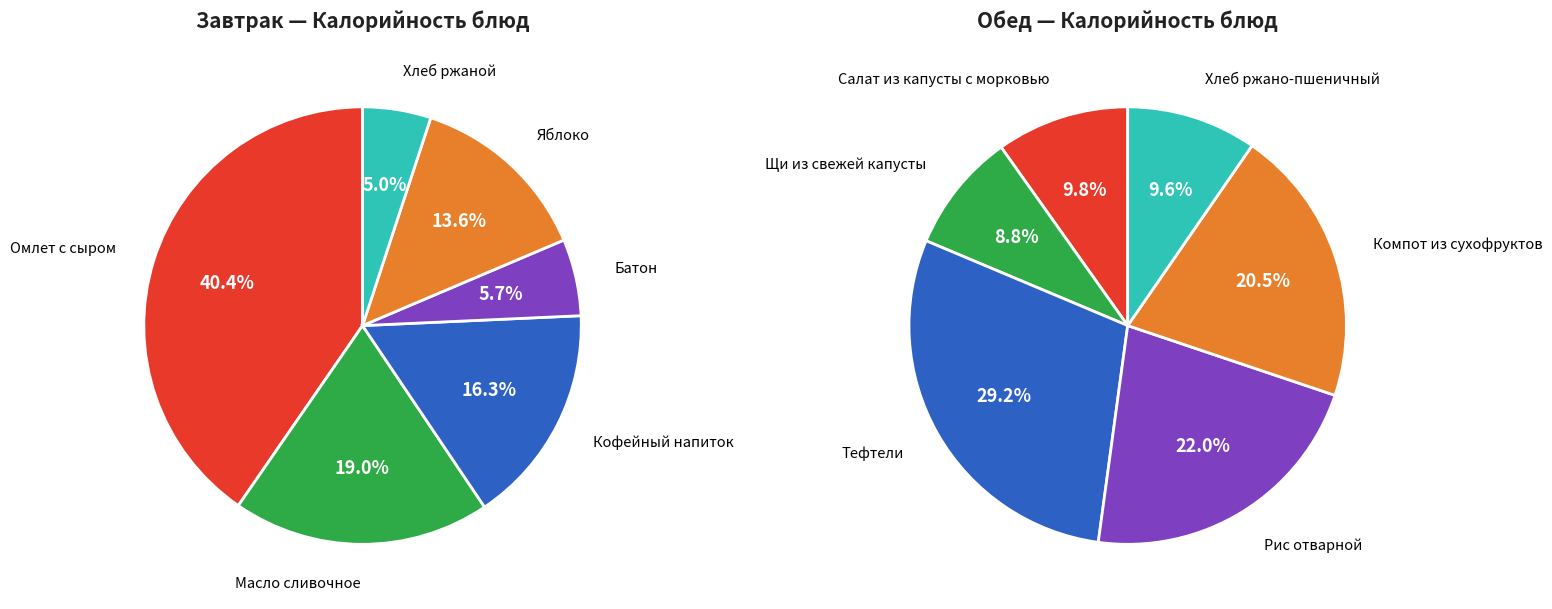

Is the sum of 0 and 3 greater than half?

No